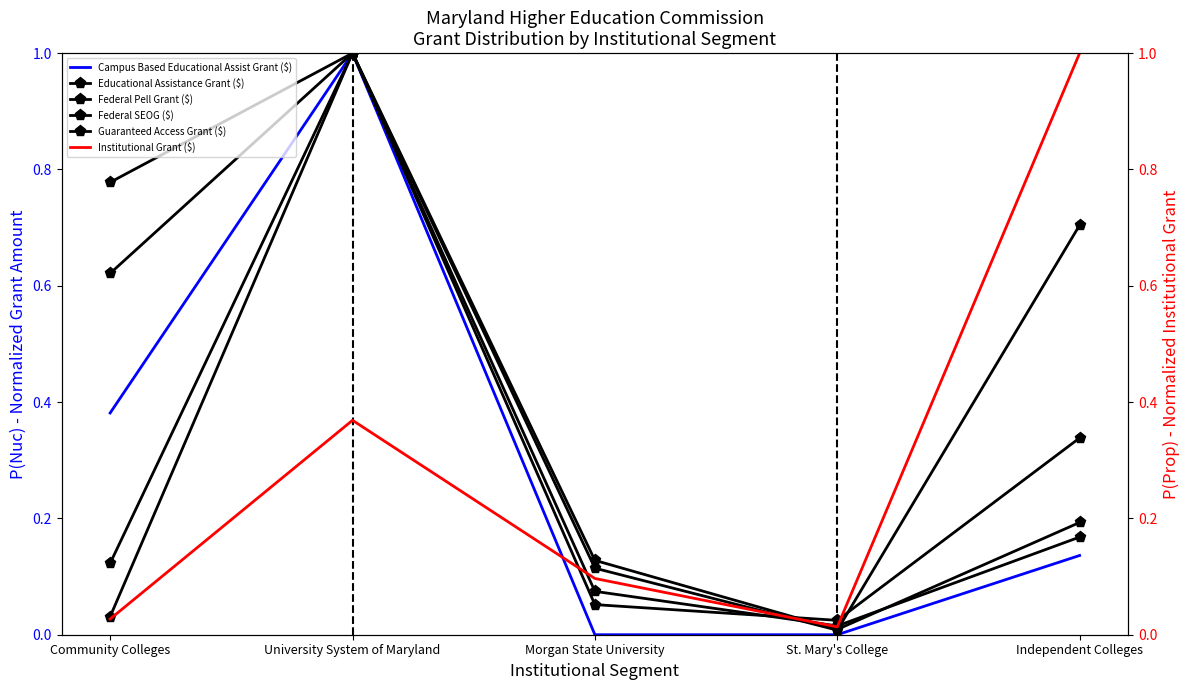

What is the difference between the Federal Pell Grant ($) values at University System of Maryland and St. Mary's College?

1.0